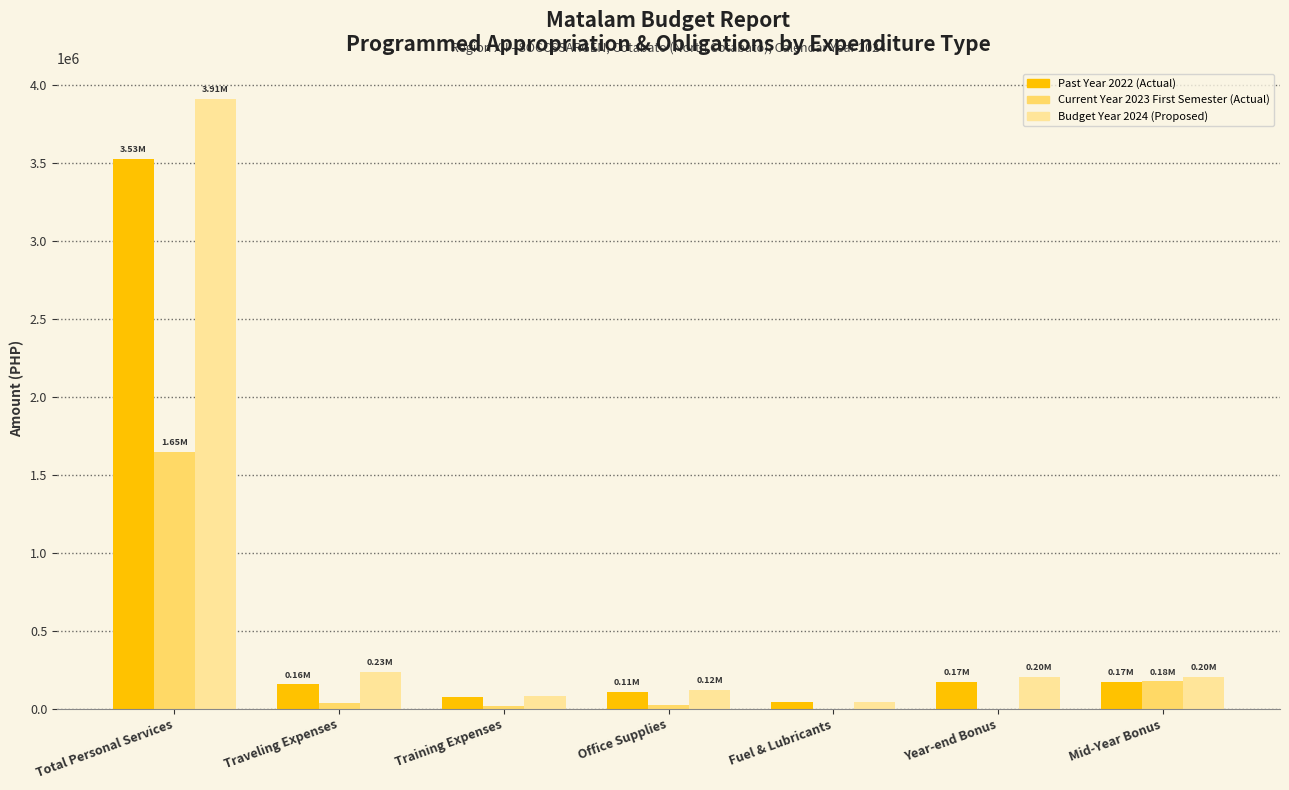

At which label does Past Year 2022 (Actual) reach its peak?

Total Personal Services